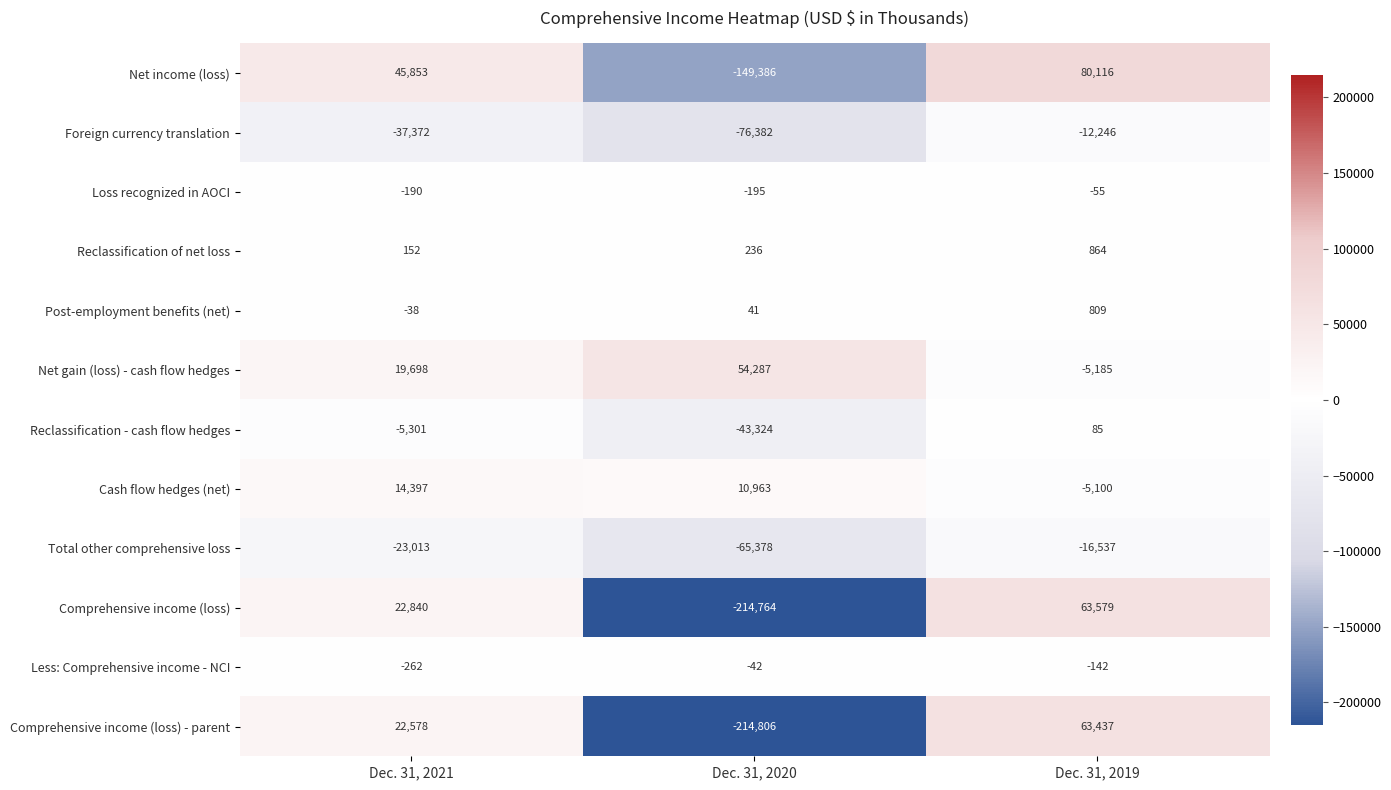

Which series changed the most between Dec. 31, 2021 and Dec. 31, 2019?

Comprehensive income (loss) - parent